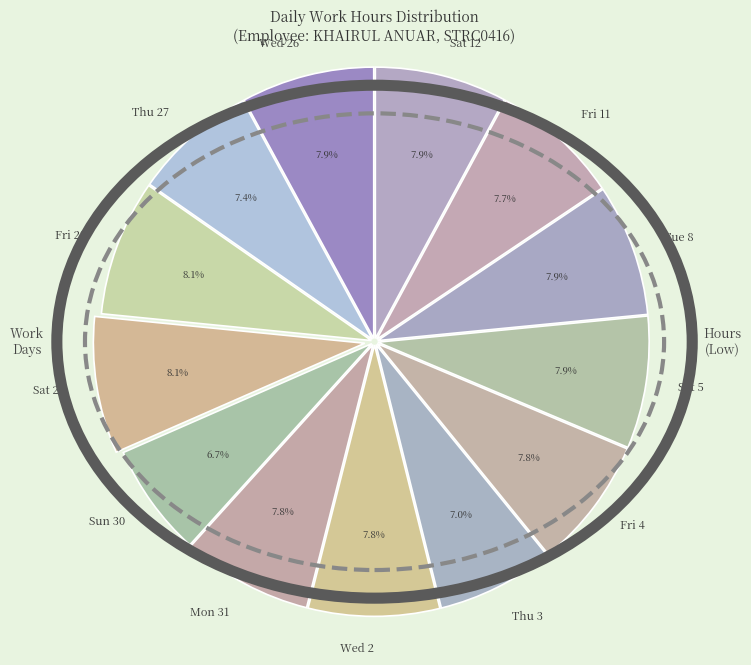

Does Tue 8 represent more than half of the total?

No